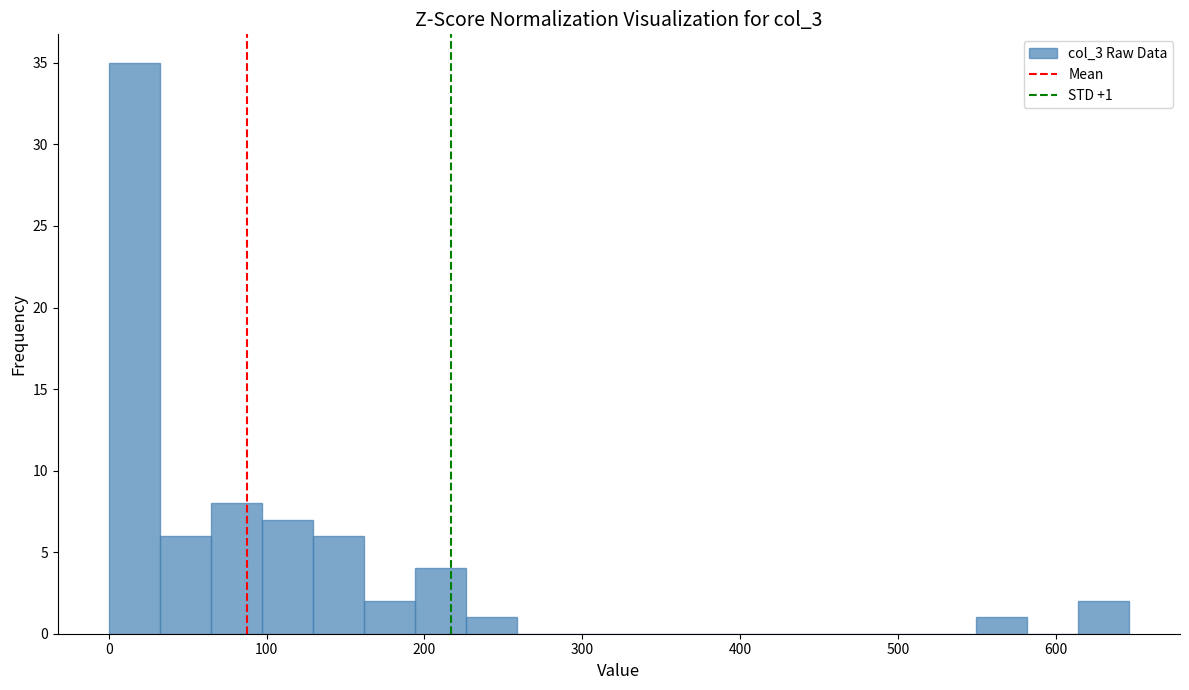

Around what value on the x-axis is the tallest bar? Give the approximate position of its centre, as read against the axis.

20